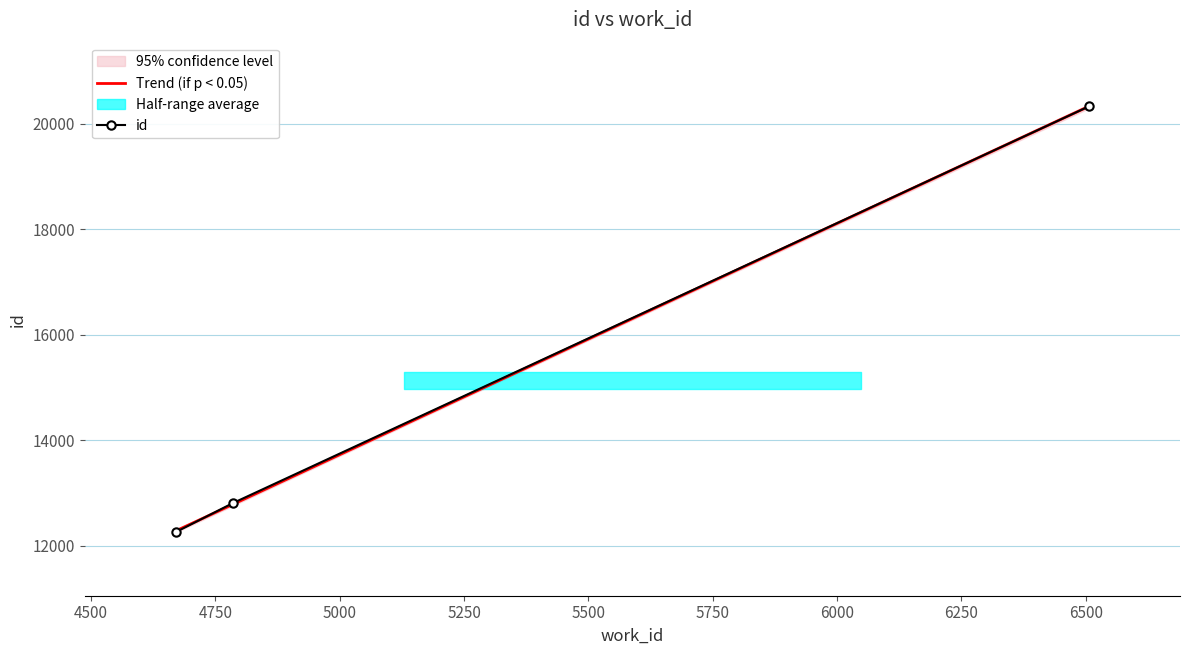

Read the value at 4785.

12812